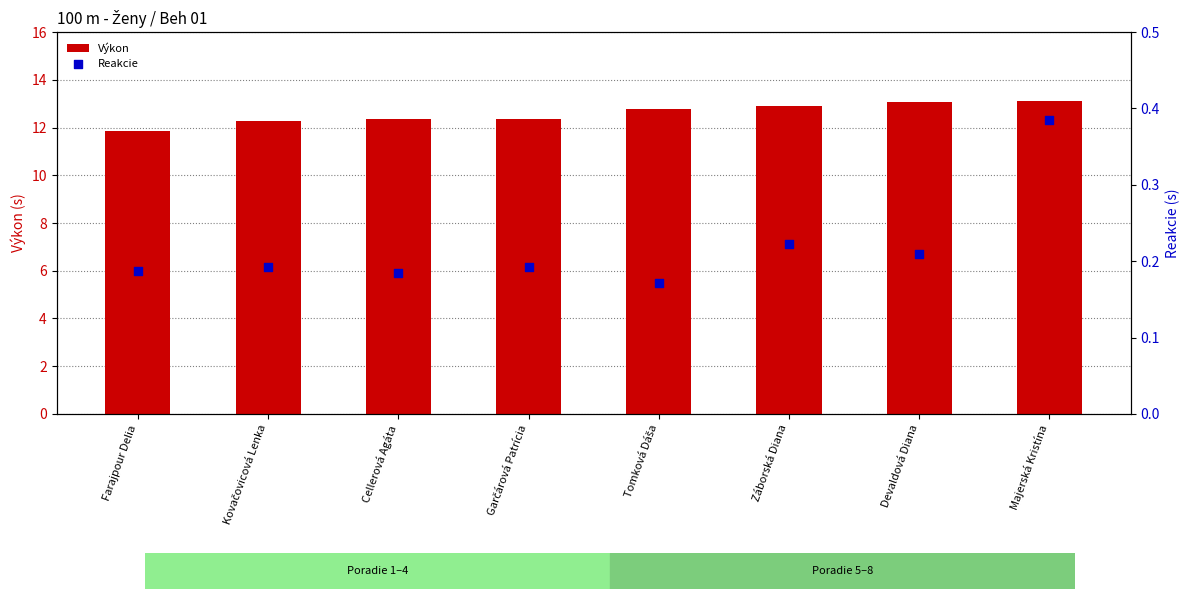

Which series has the largest Y range (max minus min)?

Výkon